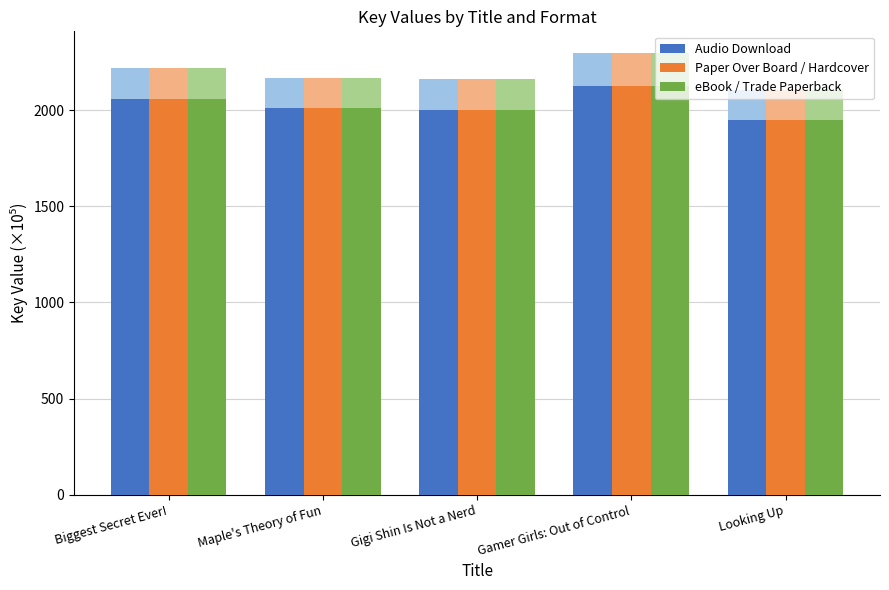

What is the sum of the eBook / Trade Paperback values at Gamer Girls: Out of Control and Gigi Shin Is Not a Nerd?

4125.5